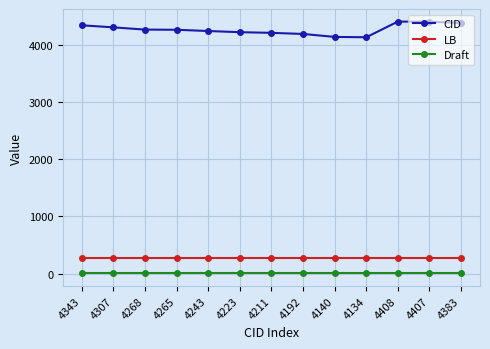

What is the average value of the Draft series?

3